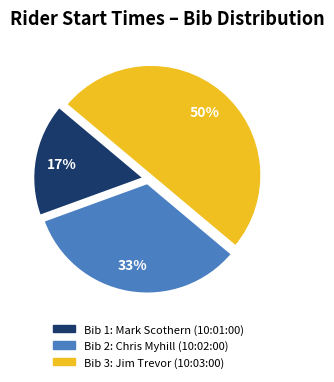

To the nearest percent, what is the average slice percentage?

33%